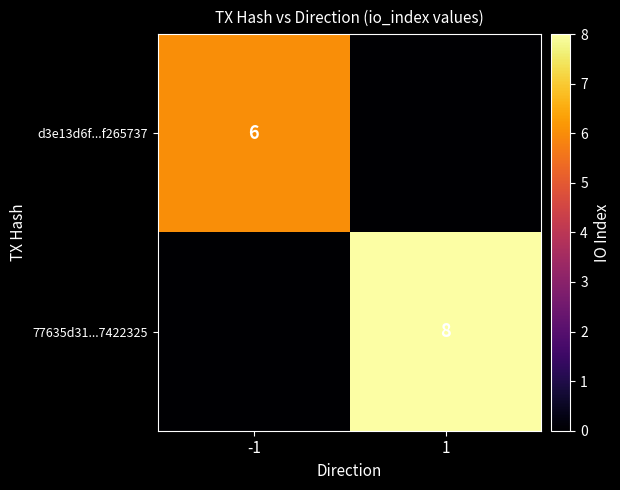

The d3e13d6f...f265737 series shows 9 at -1. True or false?

False